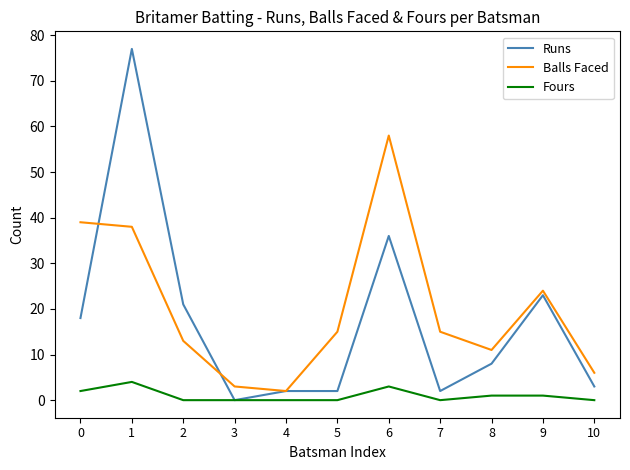

What are all the series names shown in the legend?

Runs, Balls Faced, Fours